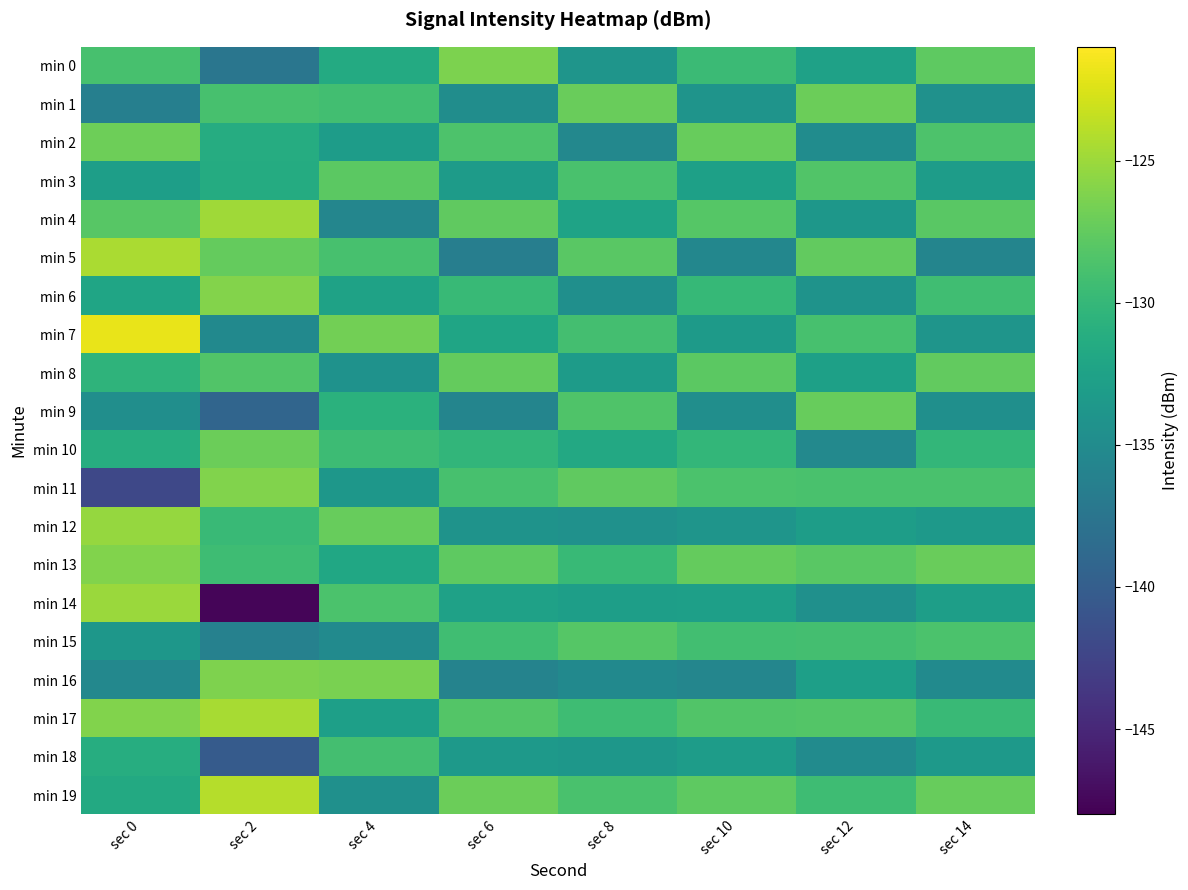

Which series has the largest total across all categories?

min 17